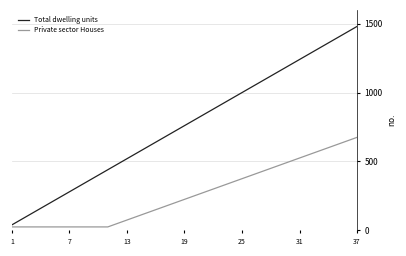

Rank the series by their average value, from highest to lowest.

Total dwelling units, Private sector Houses